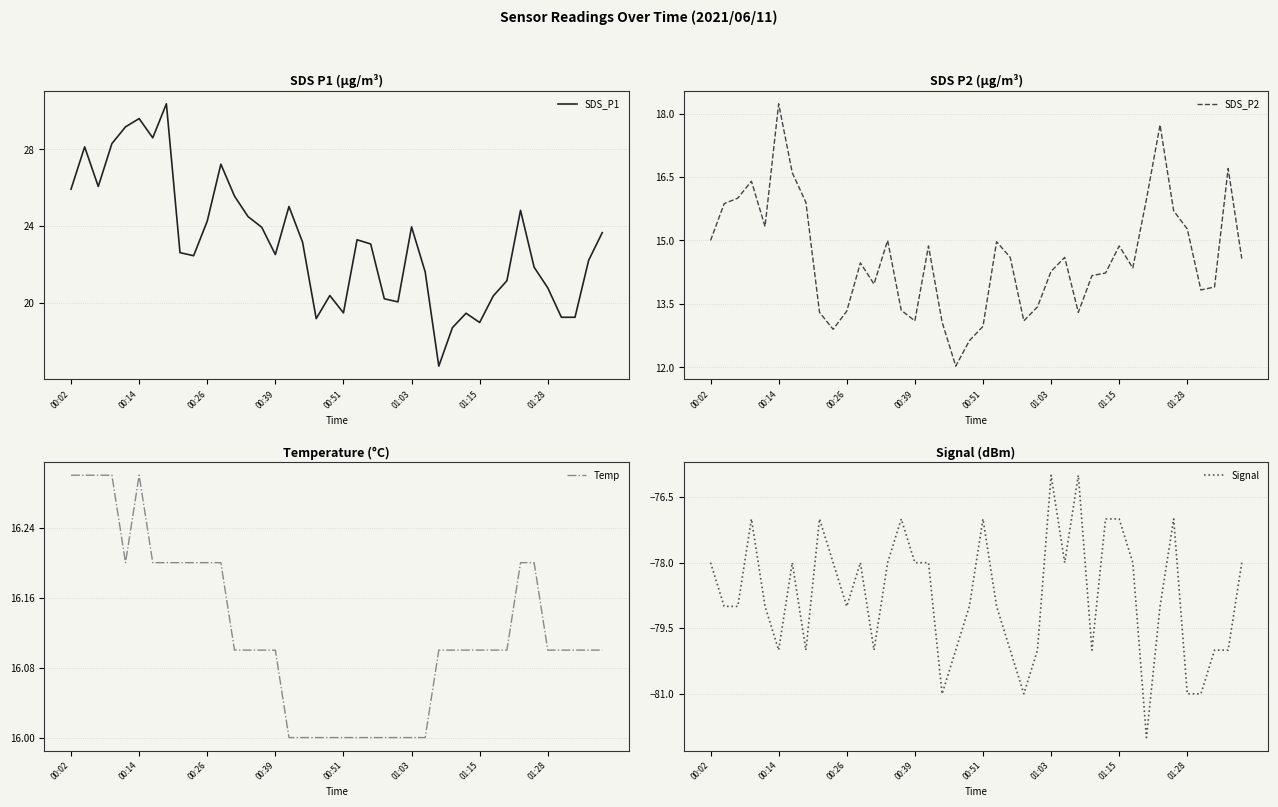

What are all the series names shown in the legend?

SDS_P1, SDS_P2, Temp, Signal